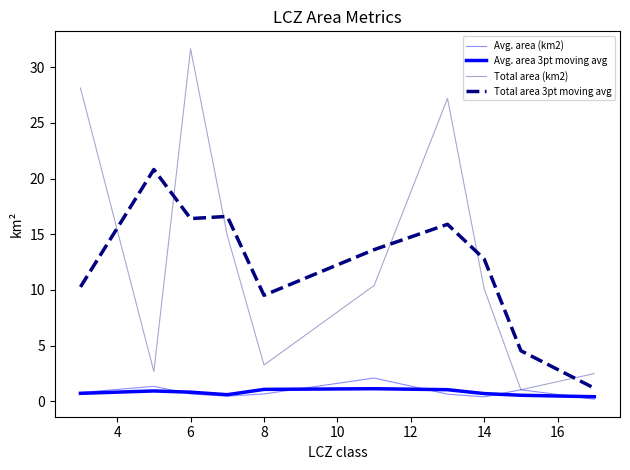

Is this an area chart (filled region under the line)?

No